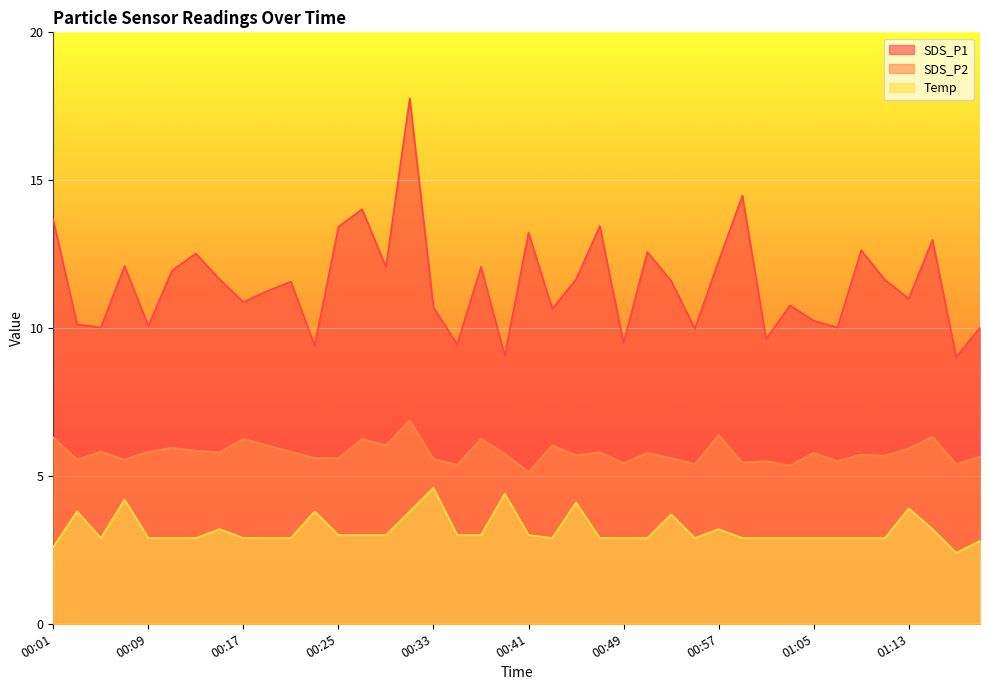

Which category has the highest value across all series?

00:31